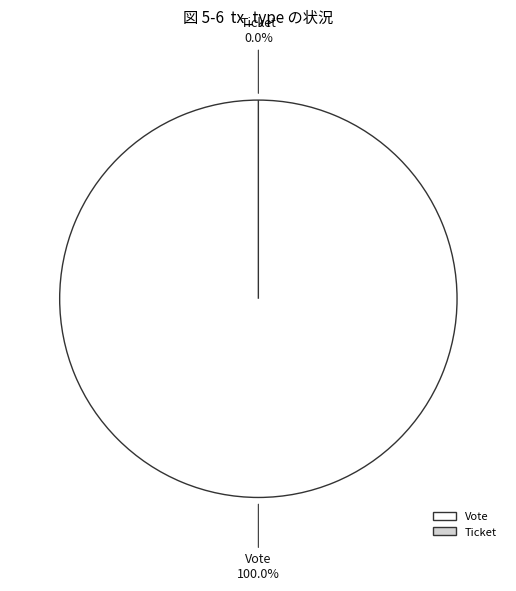

Which category has the biggest portion of the pie?

Vote